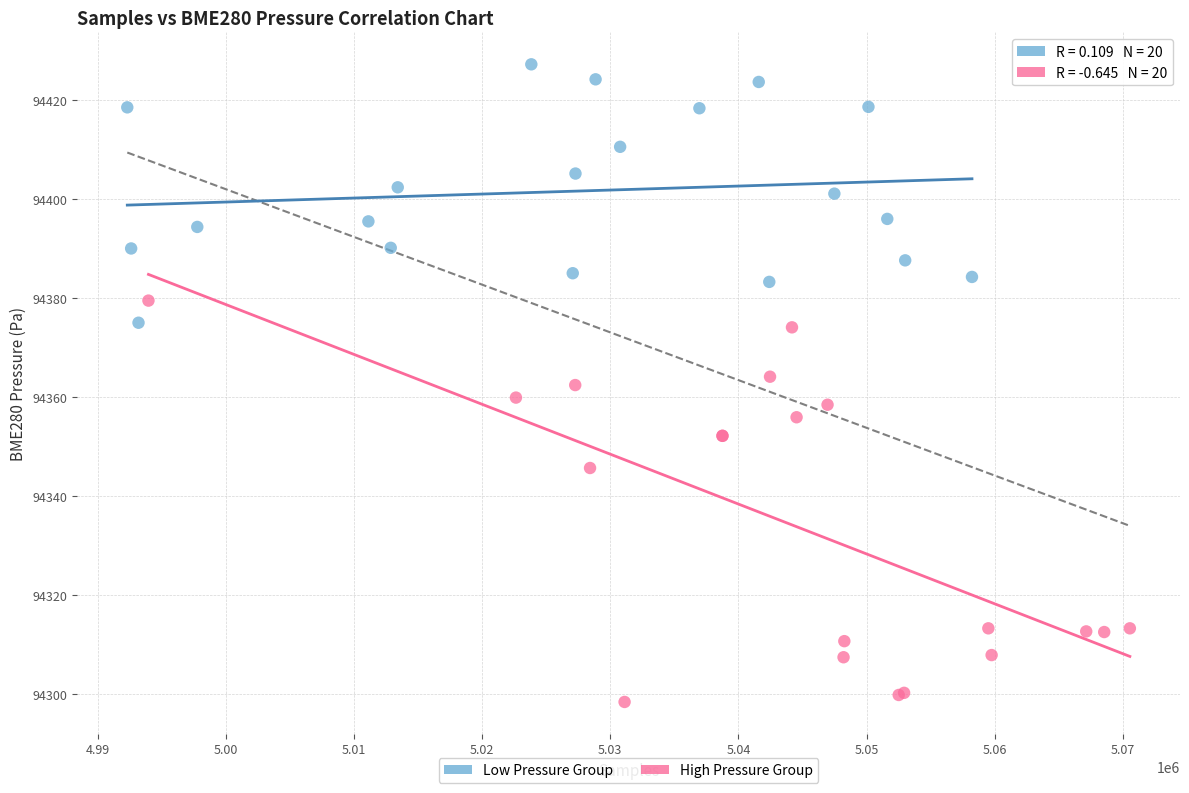

Which series contains the highest Y value?

Low Pressure Group